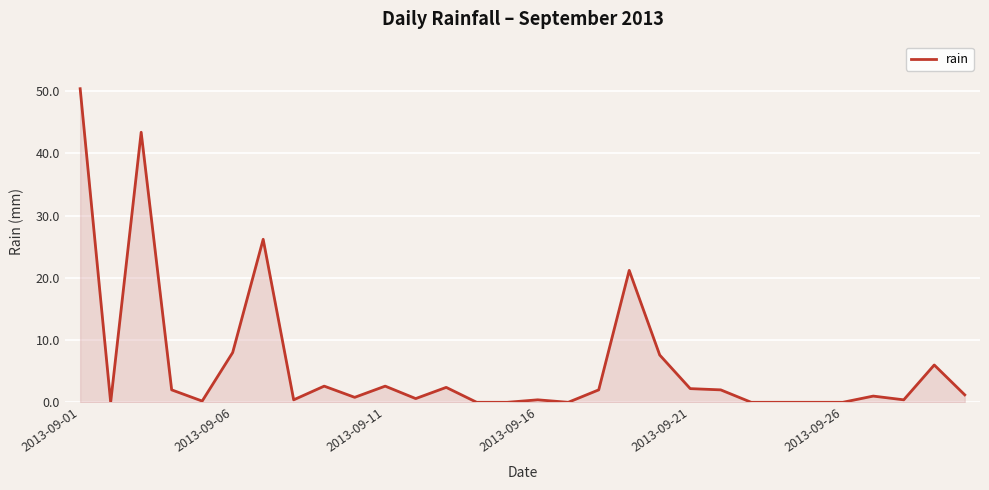

What is the greatest value displayed?

50.4